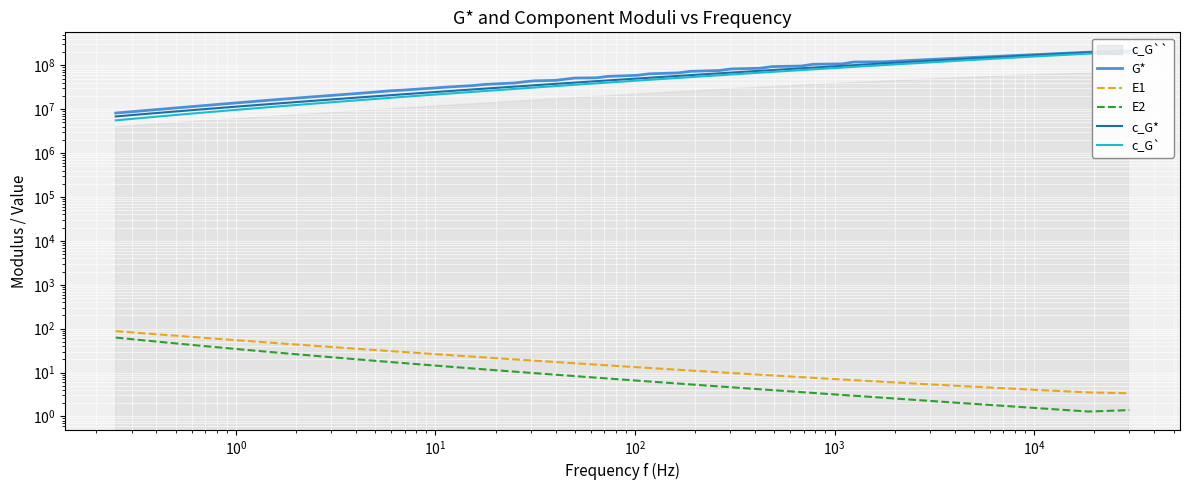

The value of G* at 39 is 138211577.0. True or false?

False